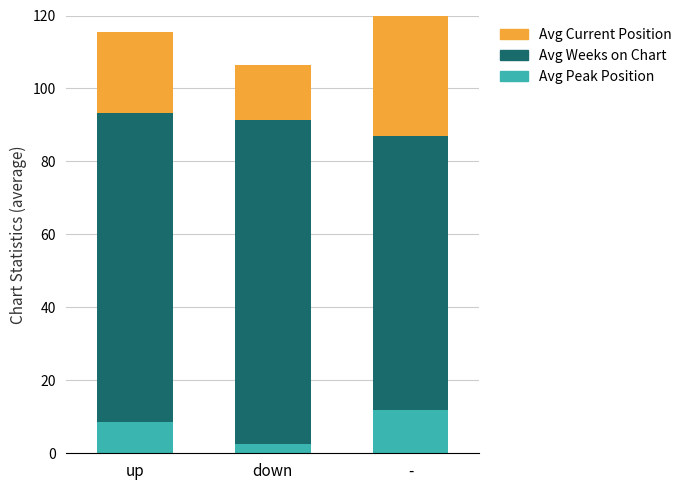

Reading left to right, extract all data points from this chart.

Avg Peak Position: 8.4	2.4	12.0
Avg Weeks on Chart: 84.8	89.0	75.0
Avg Current Position: 22.2	15.0	40.0